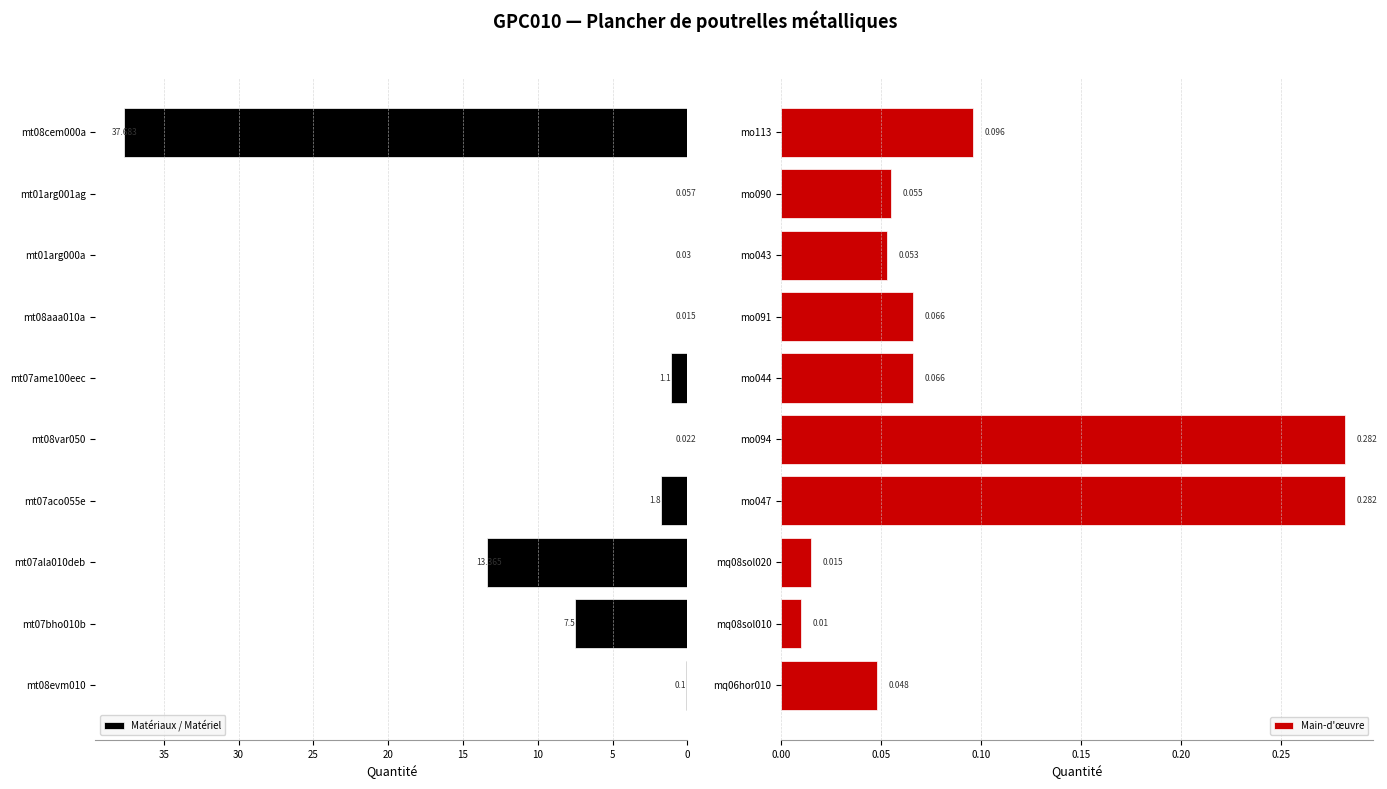

What is the value of the Matériaux / Matériel bar at the 3rd from the left?

13.4